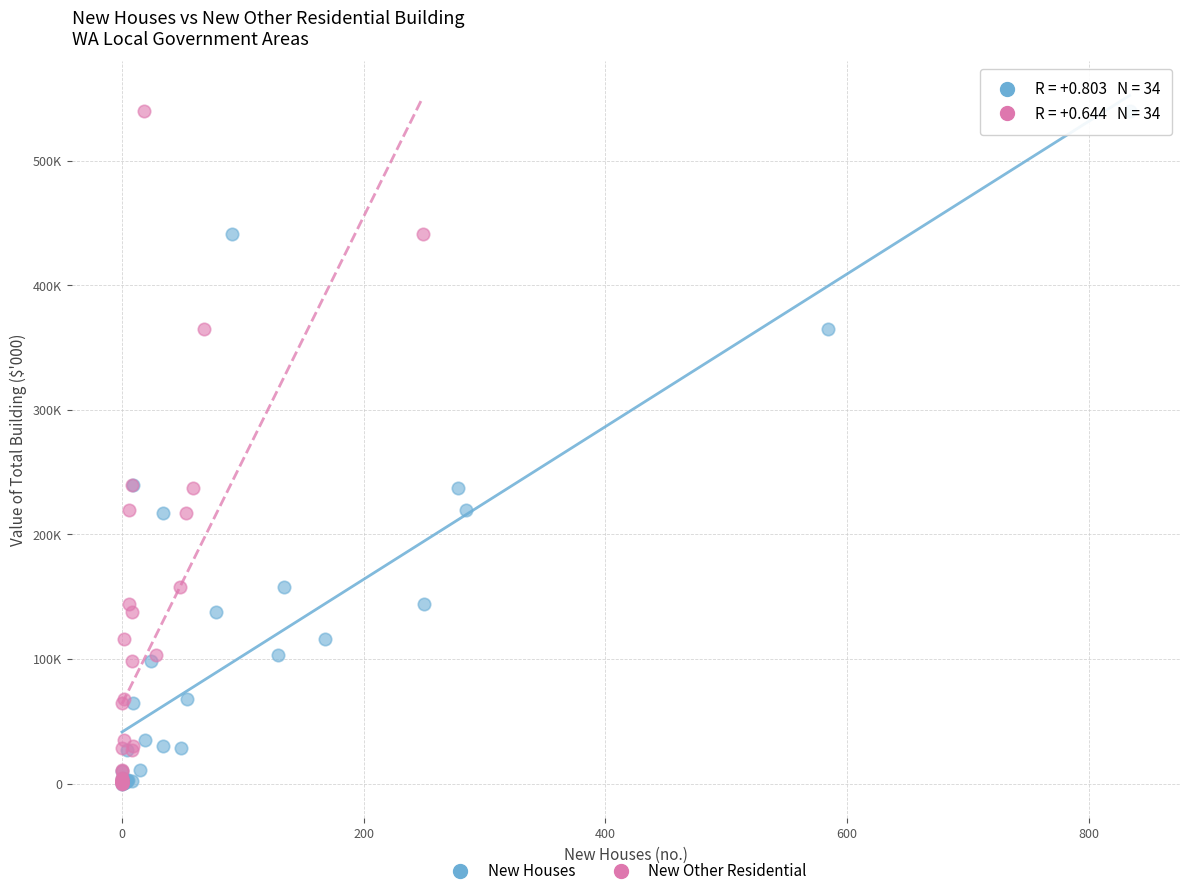

What are all the series names shown in the legend?

New Houses, New Other Residential